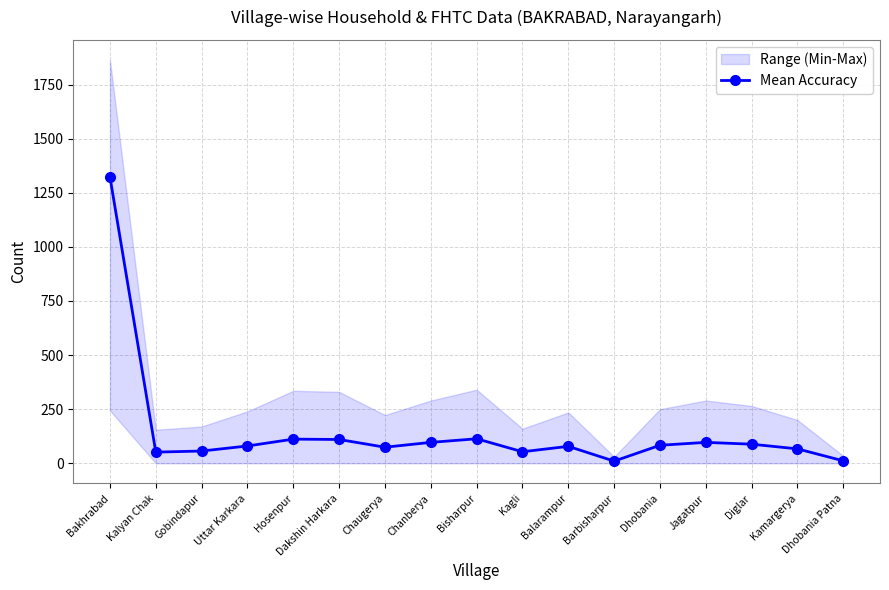

True or false: there are more than 0 points higher than both neighbors.

True